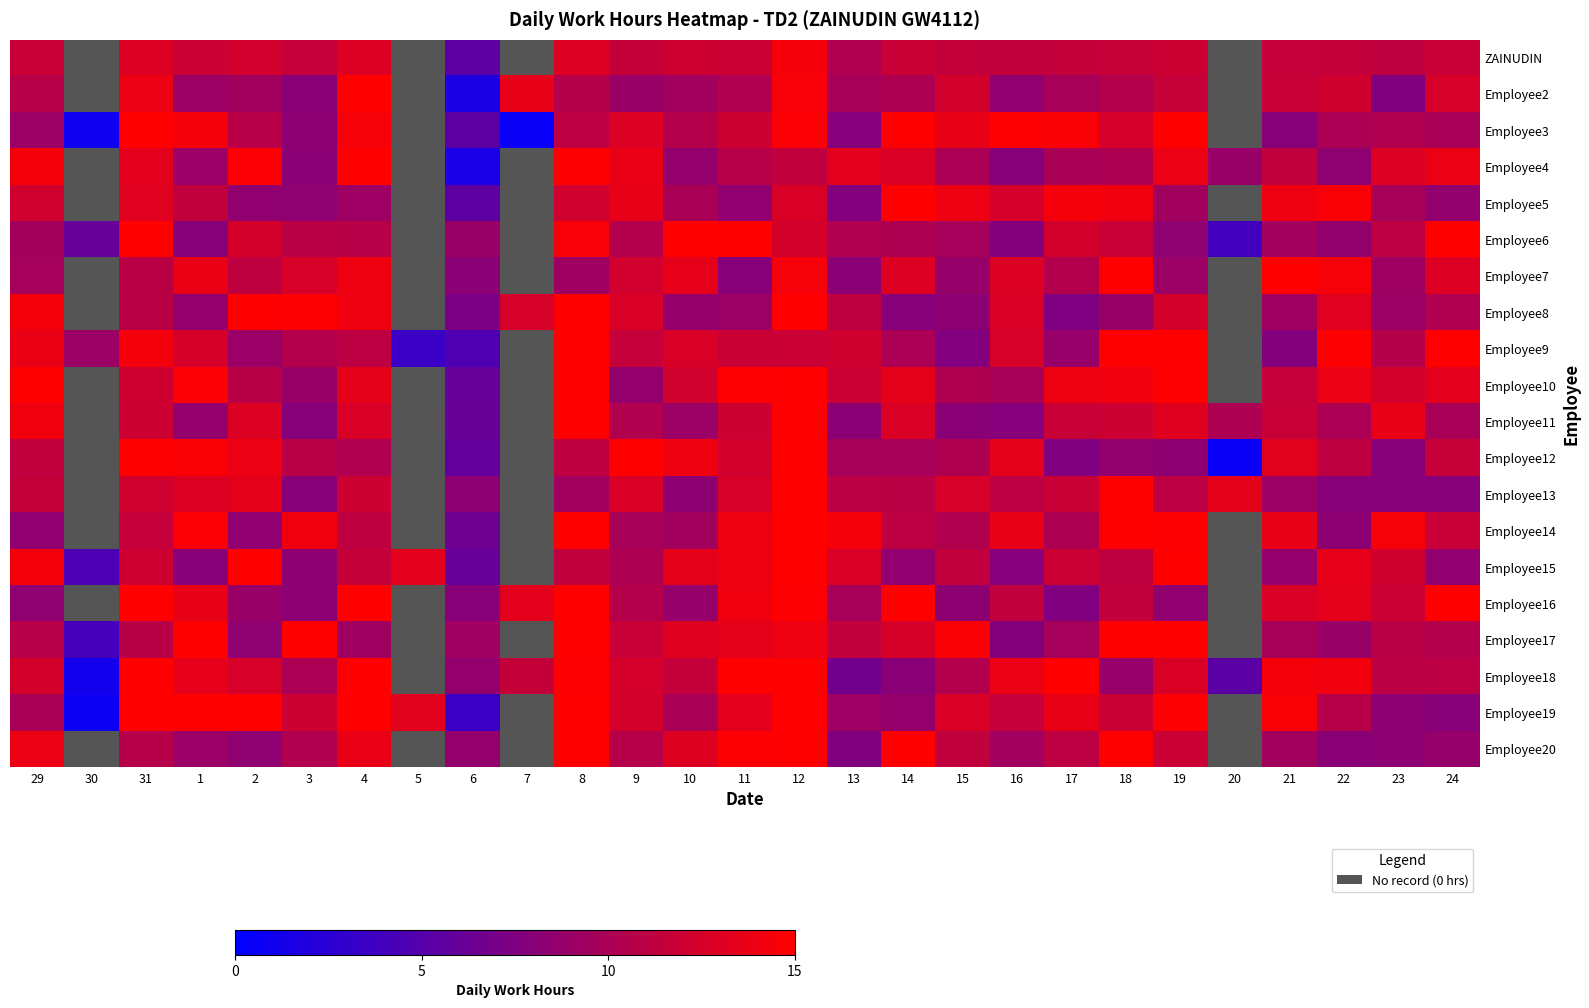

What is the difference between the highest and lowest values at 12?

3.7